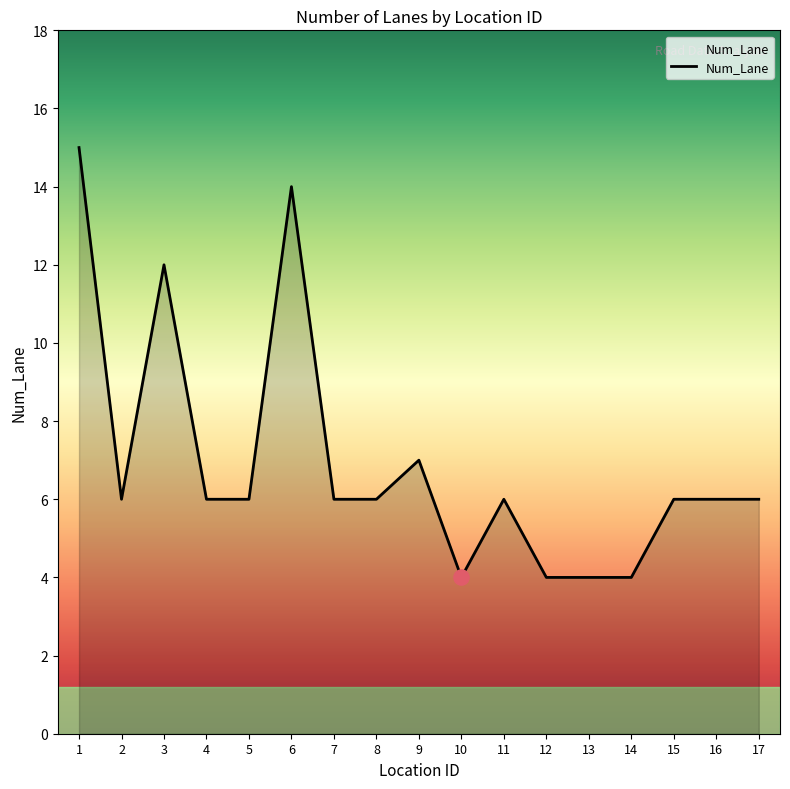

Approximately how many times larger is the value at 3 compared to 11?

2.0